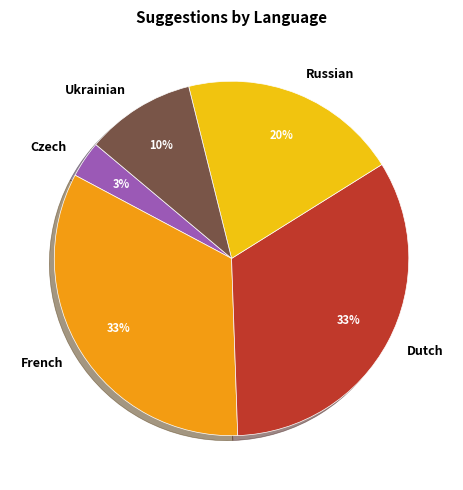

What is the smallest slice in the pie chart?

Czech